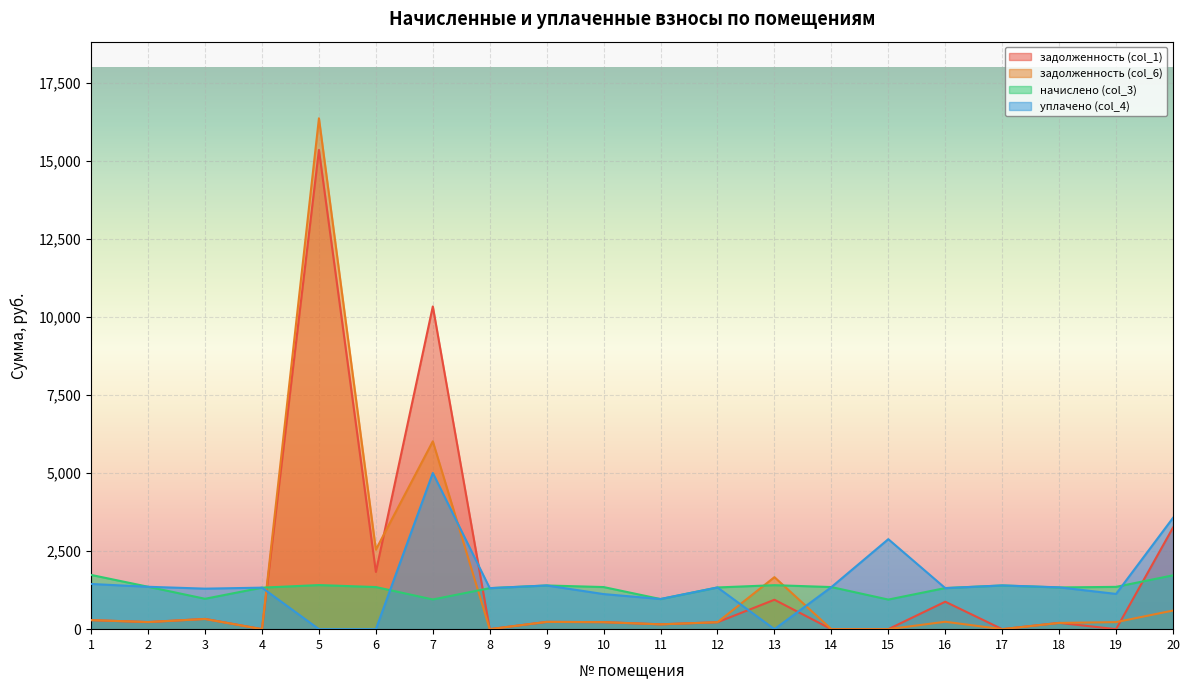

How many lines are shown in the chart?

4